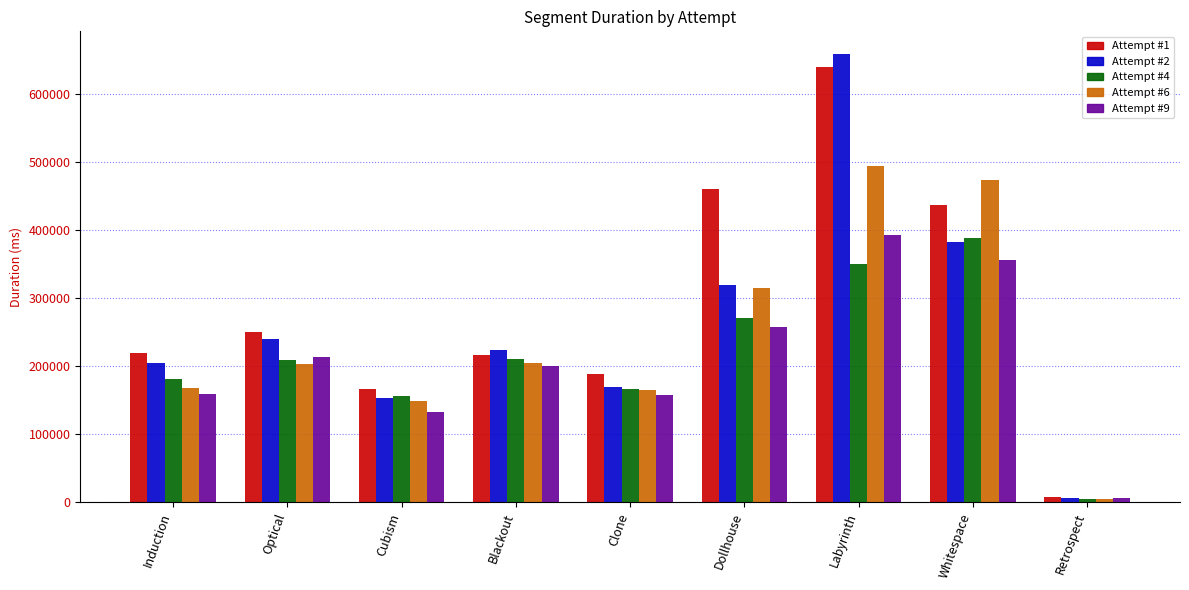

How many series are shown in this chart?

5